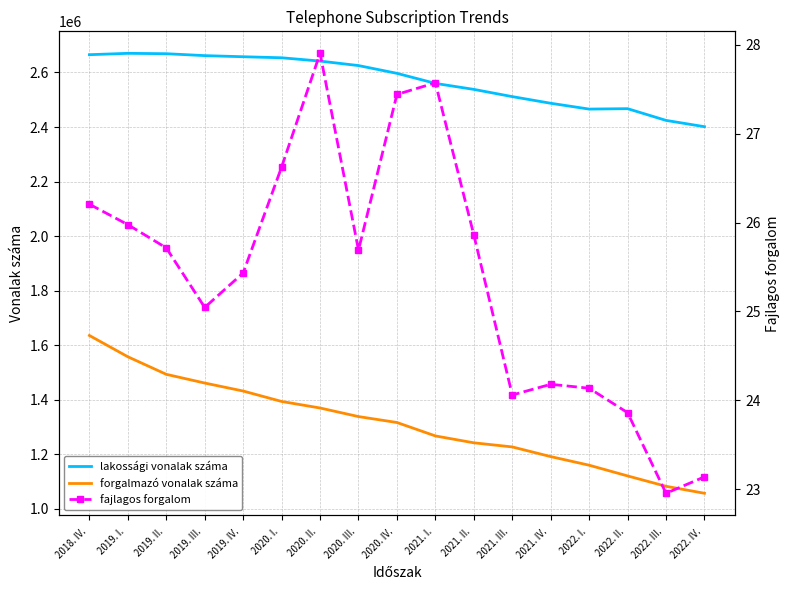

Is it true that forgalmazó vonalak száma equals 1461043.0 at 2019. III. ?

True